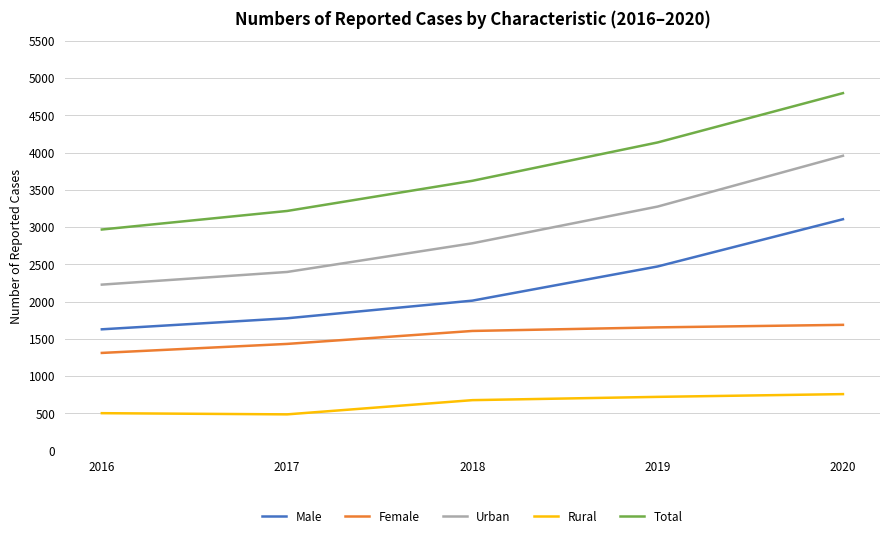

Which series has the largest range (max minus min)?

Total